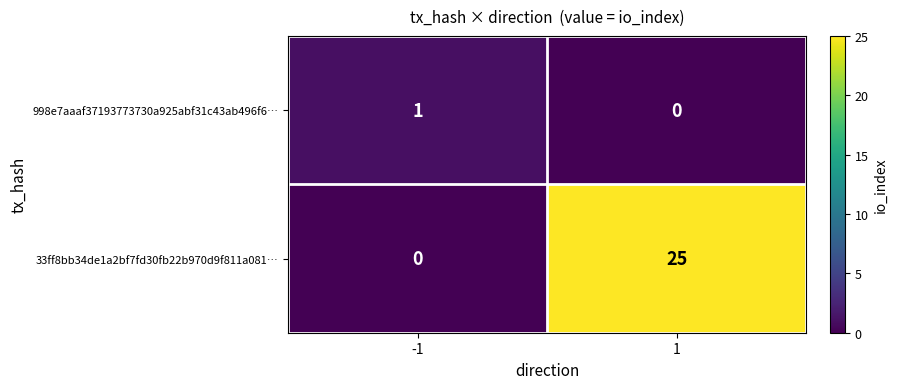

Is it true that 998e7aaaf37193773730a925abf31c43ab496f6… equals 1 at -1?

True